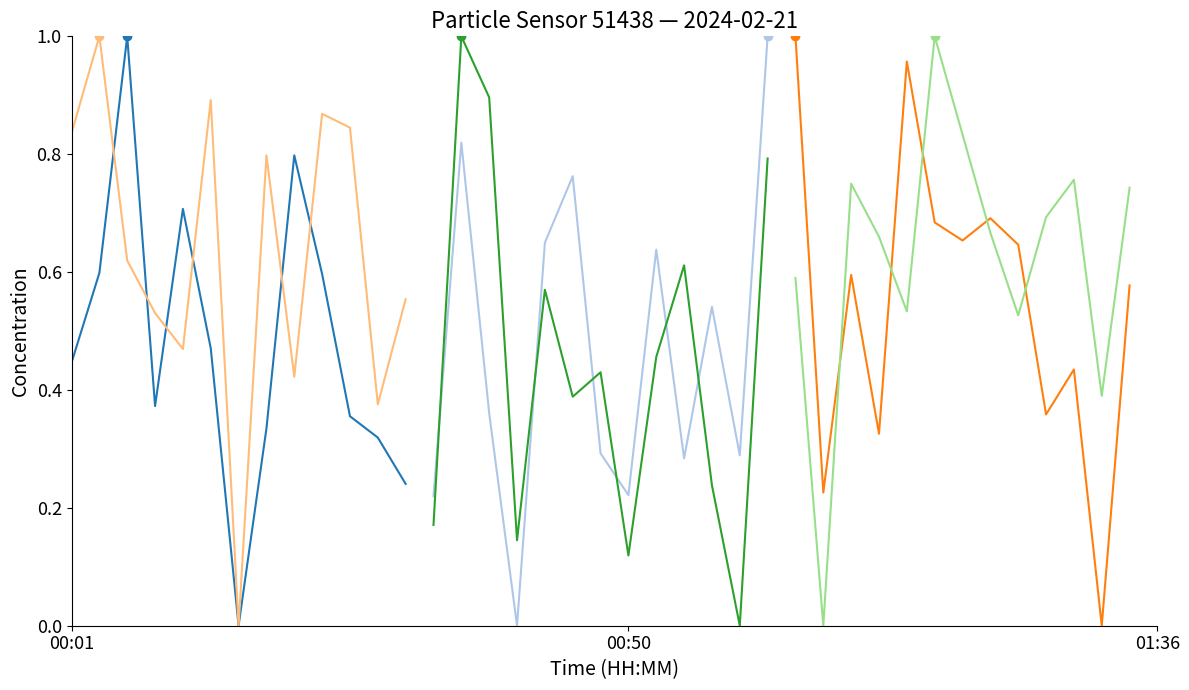

How many intersections are there between P2_chunk1 and P2_chunk2?

5